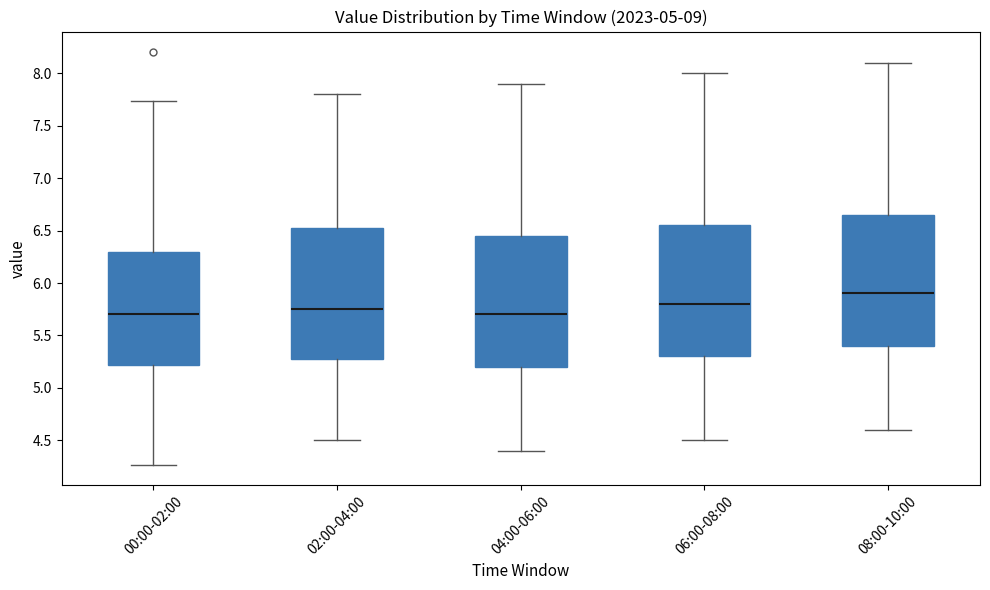

Reading left to right, read every box against the y-axis: the position of its median line, the range the box covers, and the ends of its whiskers. The values are not printed on the chart, so give them approximately, as read against the axis.

00:00-02:00: median 5.70, box 5.20 to 6.30, whiskers 4.25 to 7.75
02:00-04:00: median 5.75, box 5.30 to 6.55, whiskers 4.50 to 7.80
04:00-06:00: median 5.70, box 5.20 to 6.45, whiskers 4.40 to 7.90
06:00-08:00: median 5.80, box 5.30 to 6.55, whiskers 4.50 to 8.00
08:00-10:00: median 5.90, box 5.40 to 6.65, whiskers 4.60 to 8.10